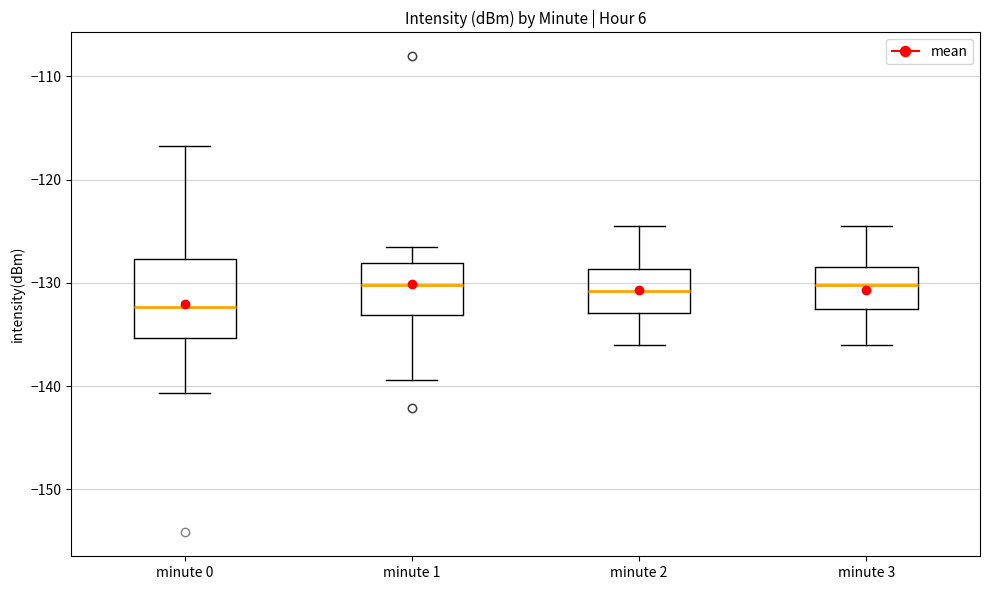

Comparing the boxes themselves (not the whiskers), which one is the tallest?

minute 0